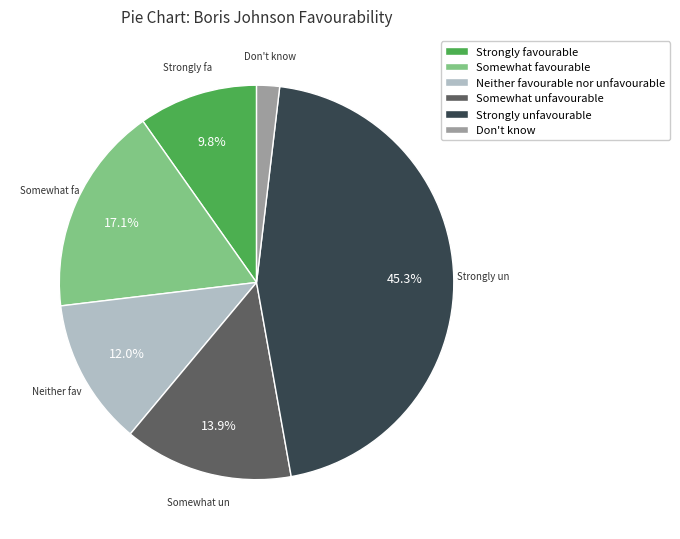

Count the number of slices in the pie.

6